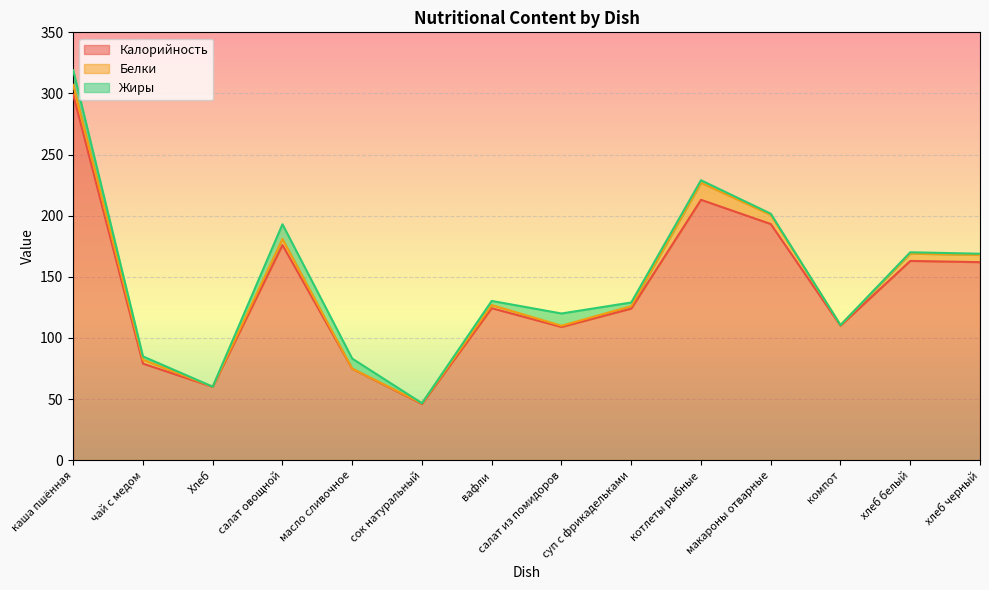

What is the total value across all series at сок натуральный?

46.6